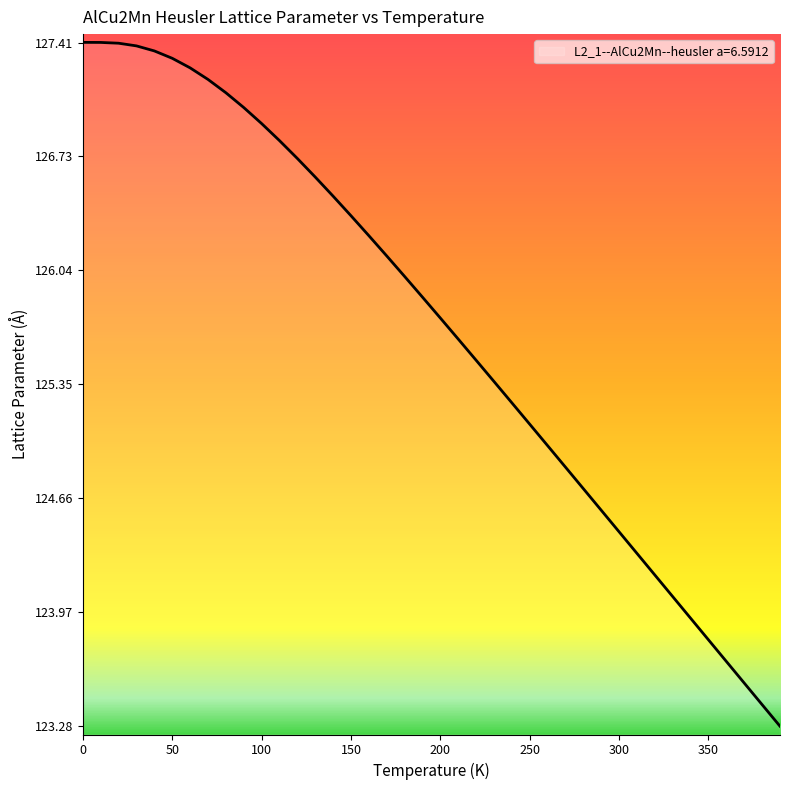

What is the difference between the maximum and second lowest values?

4.0